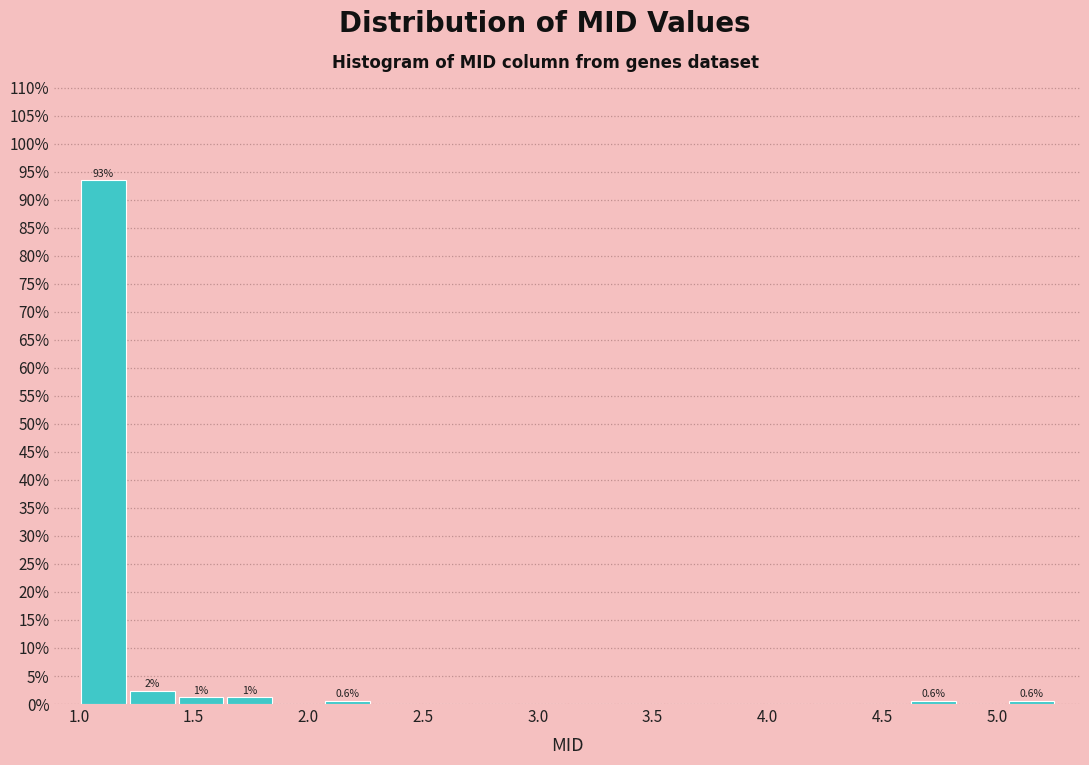

Which range on the x-axis has the tallest bar?

1.00 to 1.20